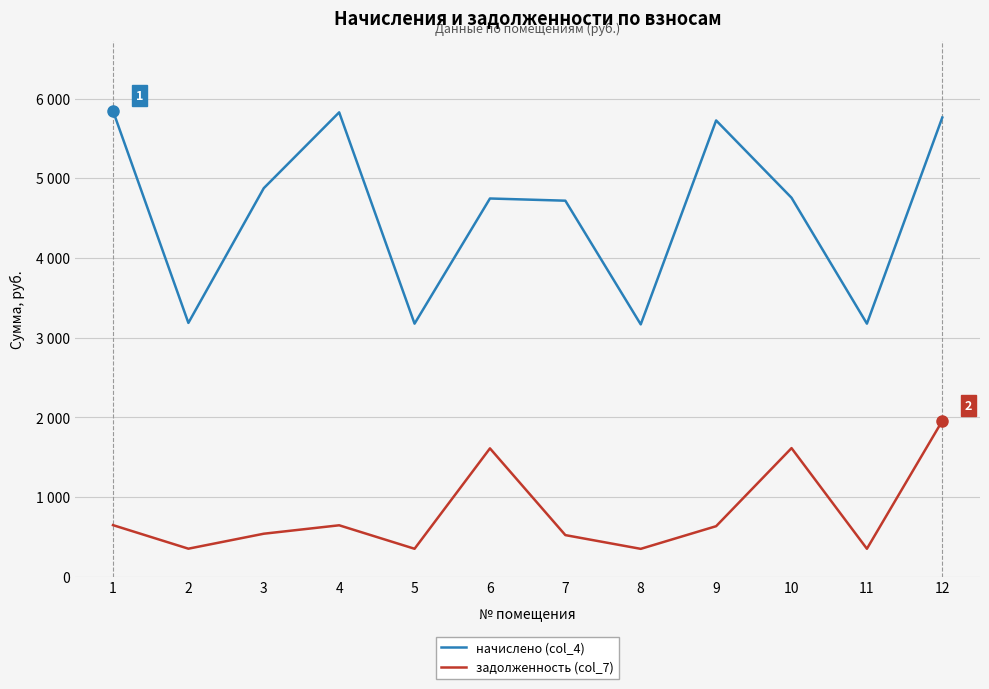

What are all the series names shown in the legend?

начислено (col_4), задолженность (col_7)